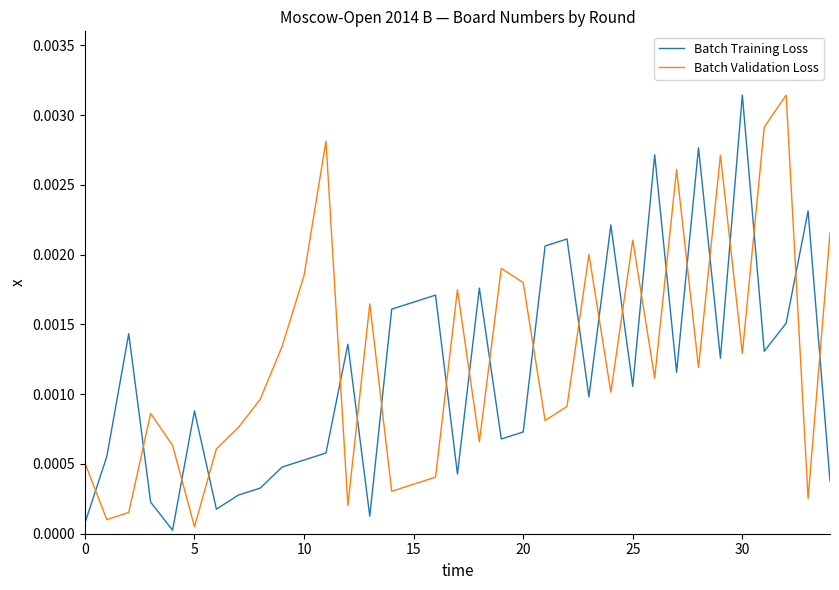

True or false: Batch Validation Loss and Batch Training Loss cross at least once.

True